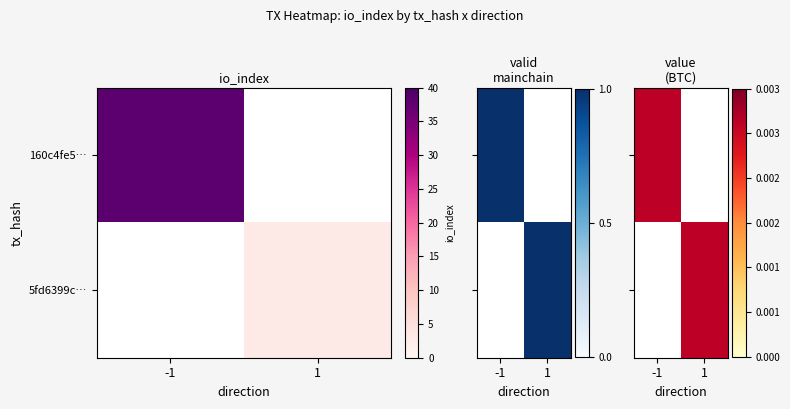

Count the number of data series in this chart.

2